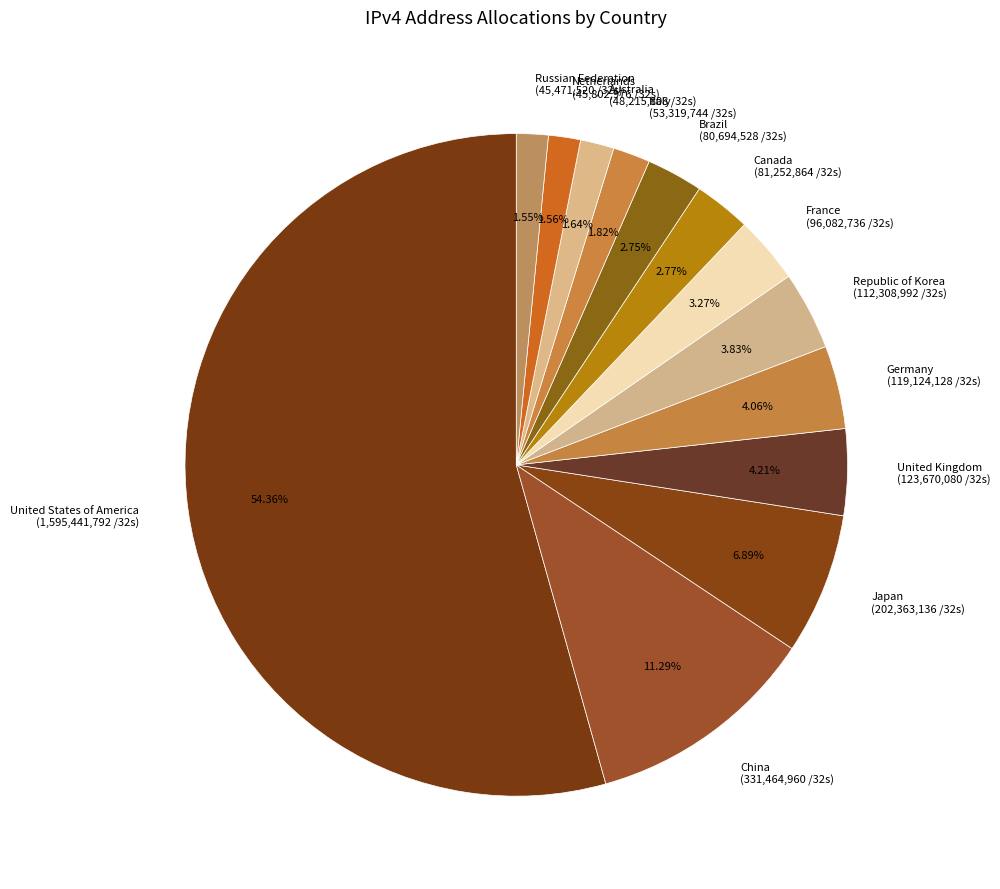

What percentage is the Canada slice, to the nearest percent?

3%